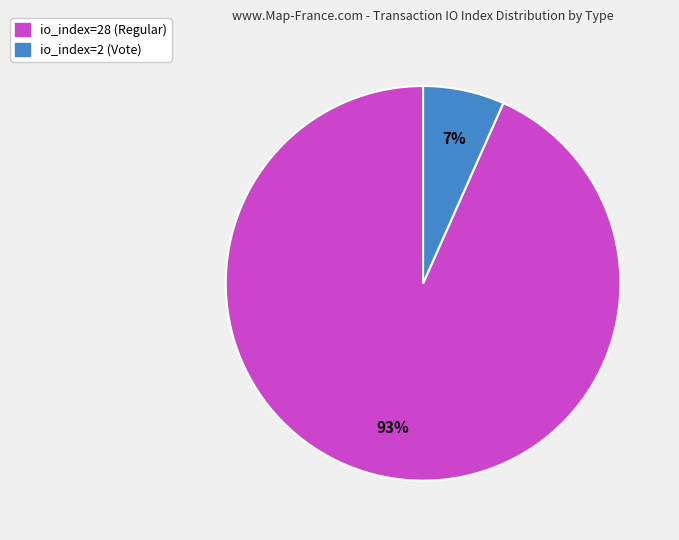

Do io_index=28 (Regular) and io_index=2 (Vote) together represent more than half of the pie?

Yes